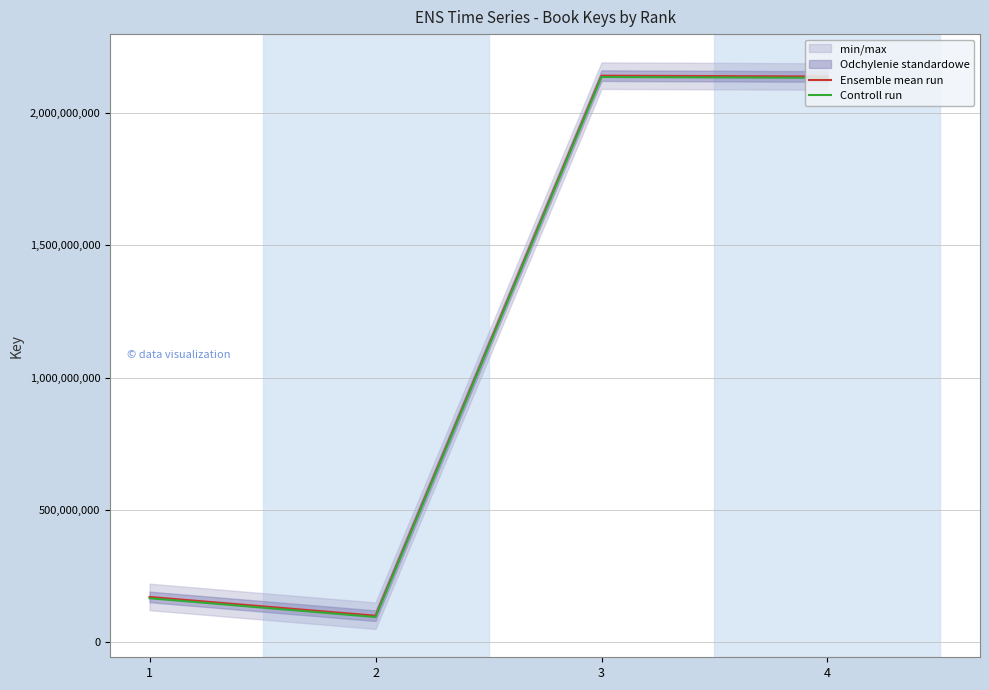

How many lines are shown in the chart?

2